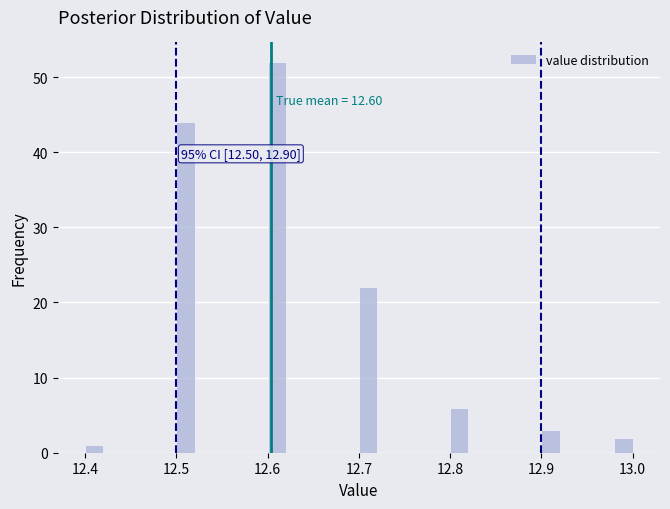

Read against the x-axis, roughly where is the centre of the tallest bar?

12.61